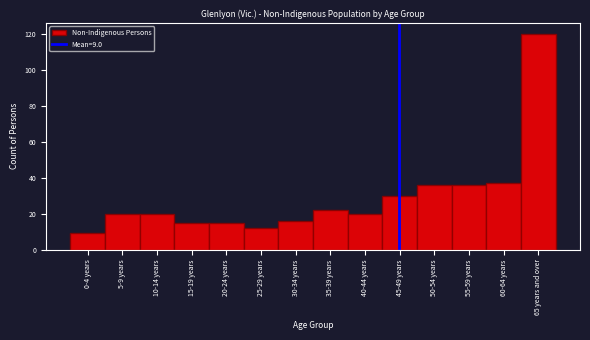

Reading left to right, list all the values displayed in this chart.

0-4 years=9	5-9 years=20	10-14 years=20	15-19 years=15	20-24 years=15	25-29 years=12	30-34 years=16	35-39 years=22	40-44 years=20	45-49 years=30	50-54 years=36	55-59 years=36	60-64 years=37	65 years and over=120